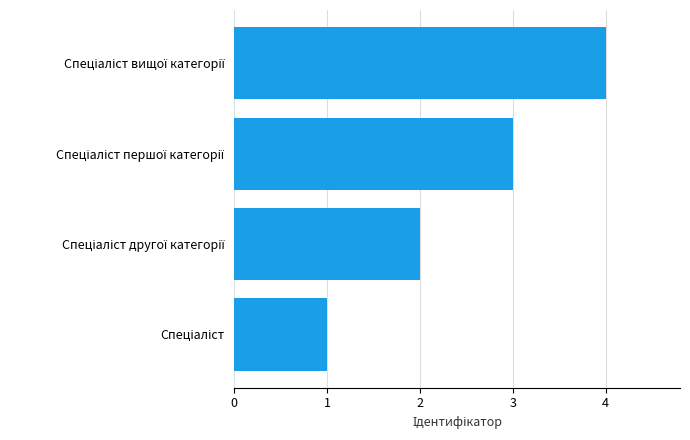

What is the maximum value shown in the chart?

4